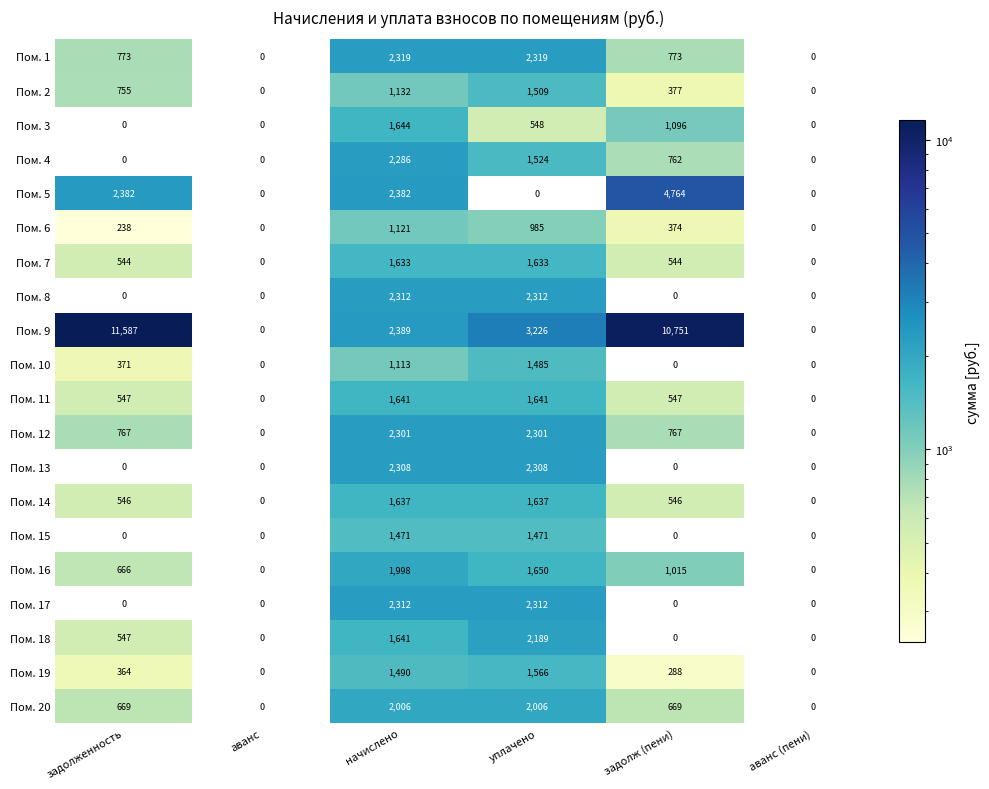

Is it true that Пом. 13 equals 3314 at начислено?

False